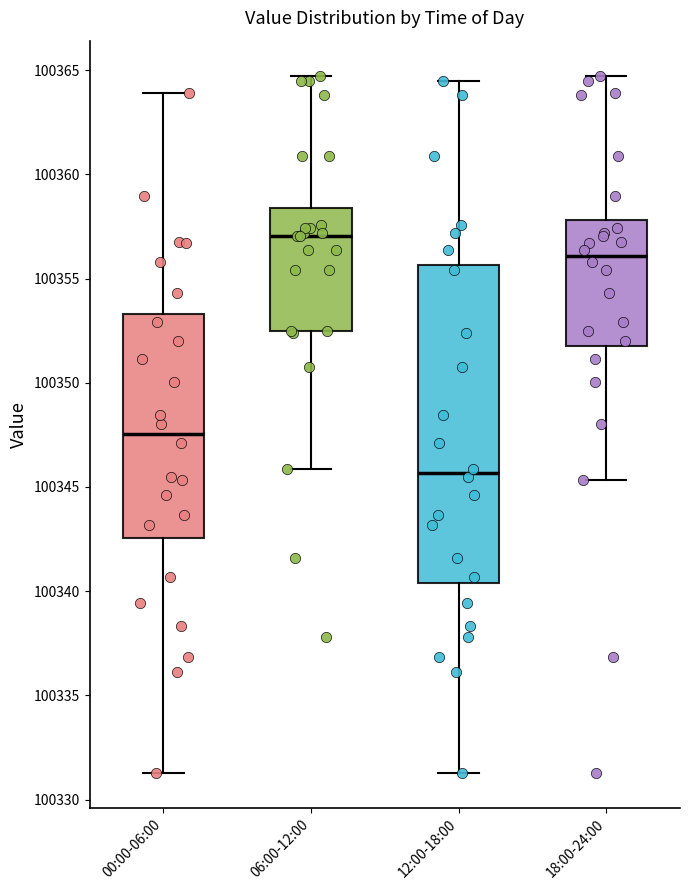

Comparing the boxes themselves (not the whiskers), which one is the tallest?

12:00-18:00